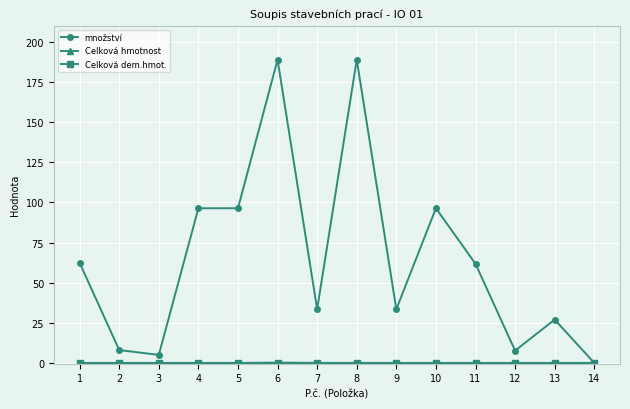

The množství series shows 33.5 at 9. True or false?

True